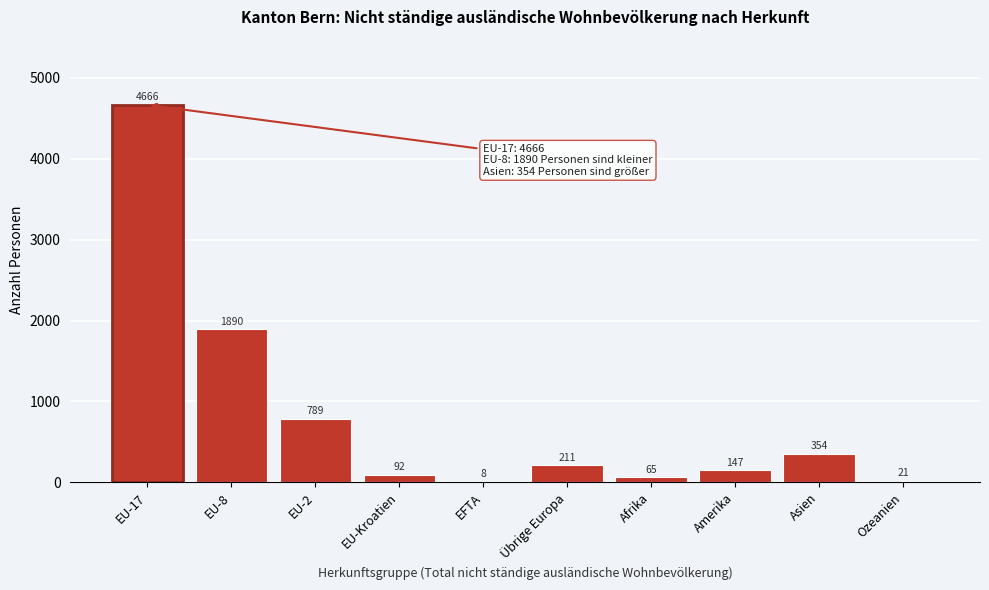

Reading left to right, extract all data points from this chart.

EU-17=4666	EU-8=1890	EU-2=789	EU-Kroatien=92	EFTA=8	Übrige Europa=211	Afrika=65	Amerika=147	Asien=354	Ozeanien=21